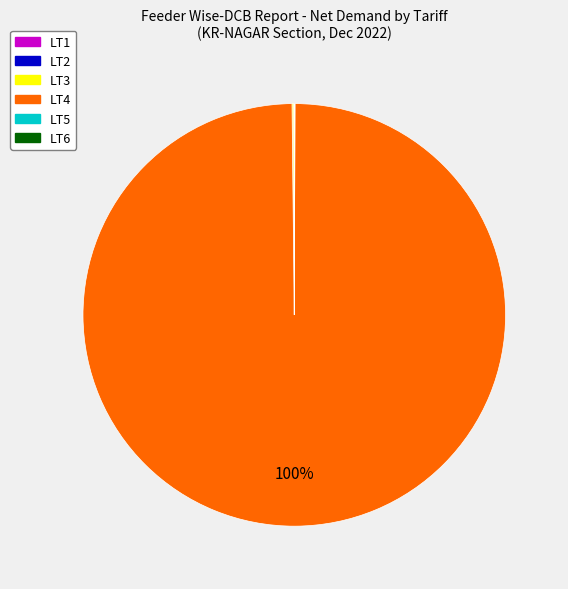

Is there a majority slice in this chart?

Yes